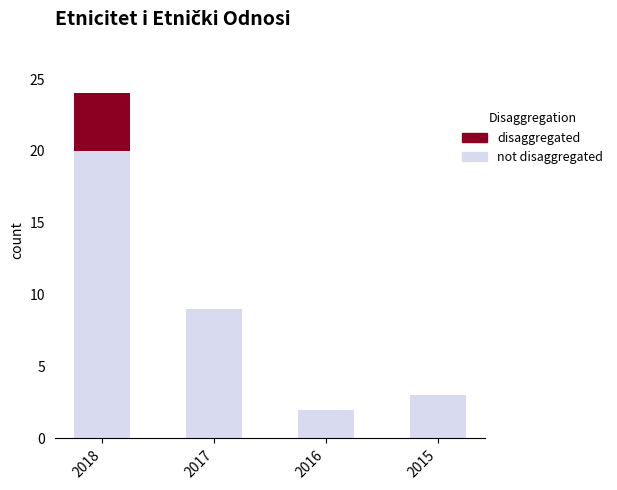

What is the total value across all series at 2017?

9